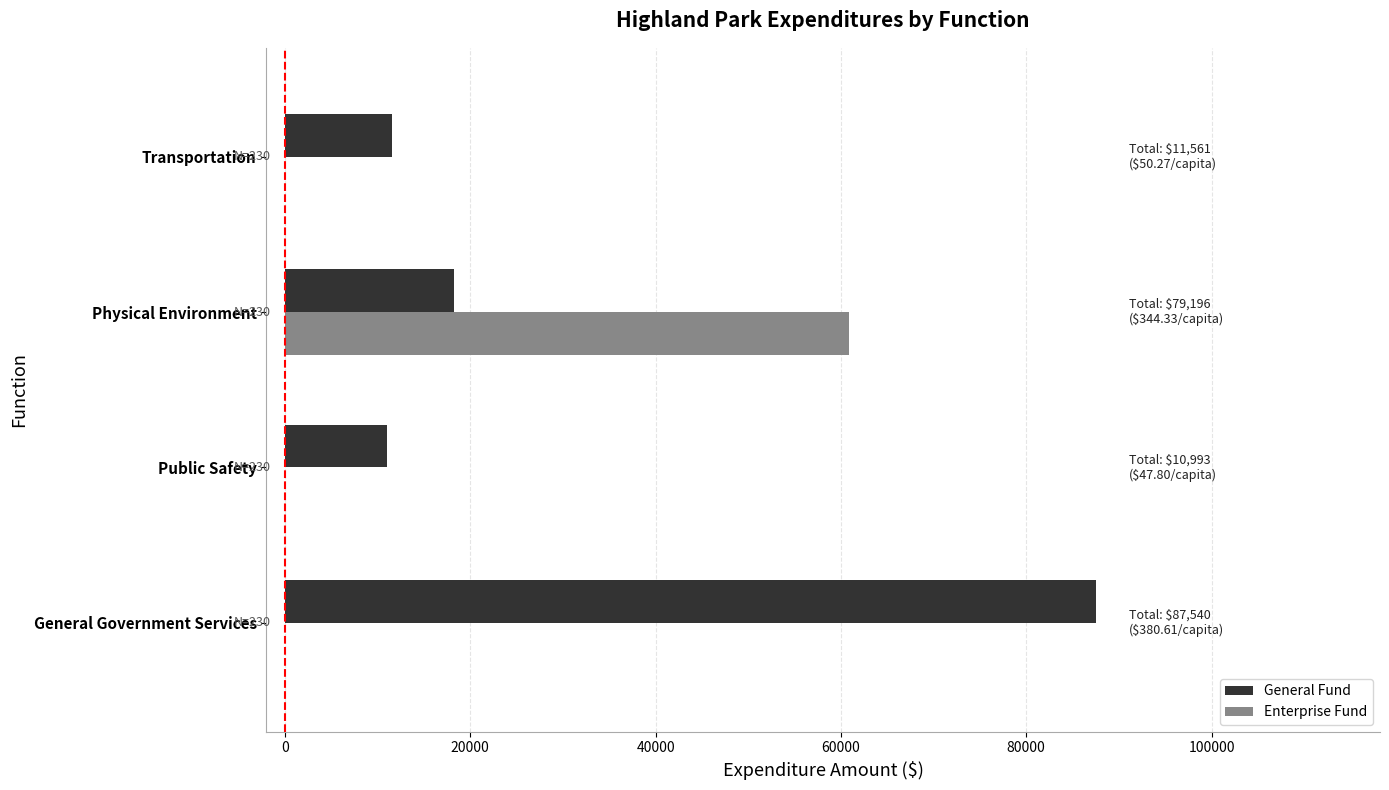

At which category is the sum across all series the highest?

General Government Services